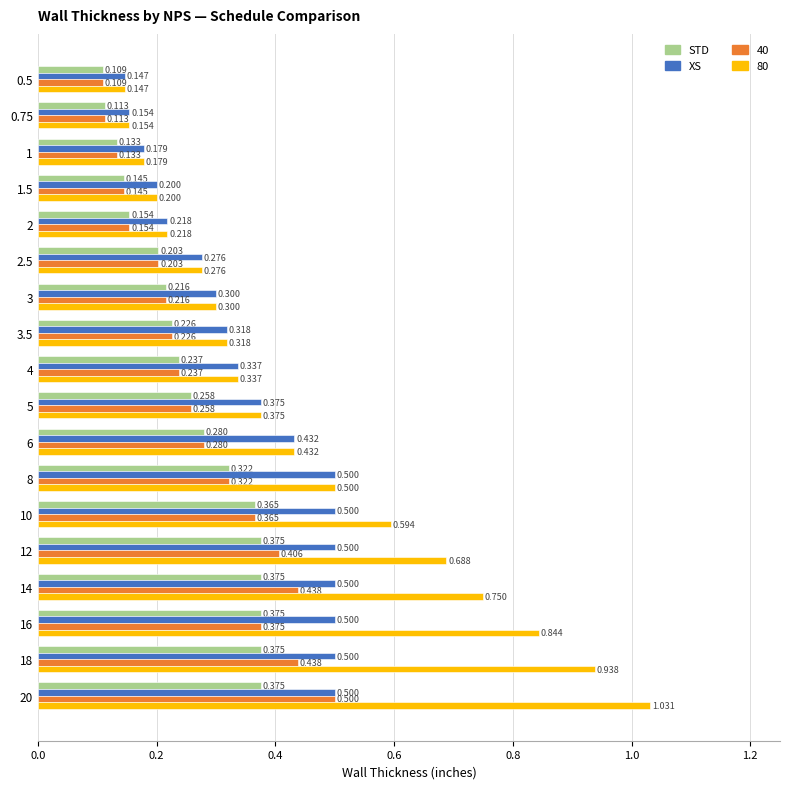

Is the value of STD at 1 greater than the value of 80 at 10?

No